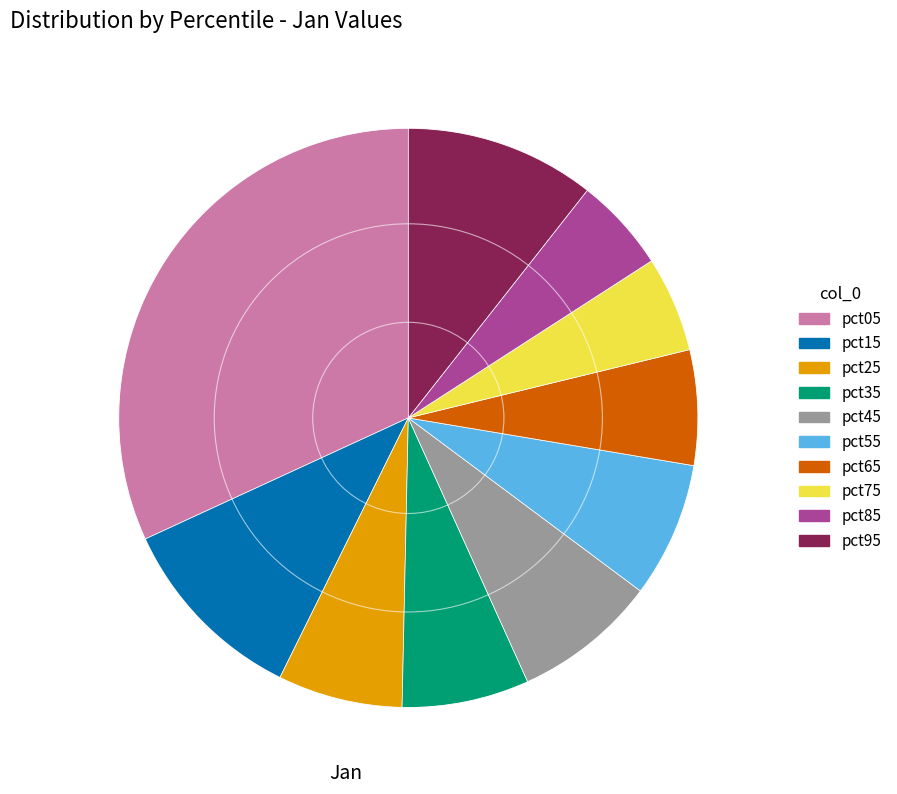

What is the largest slice in the pie chart?

pct05